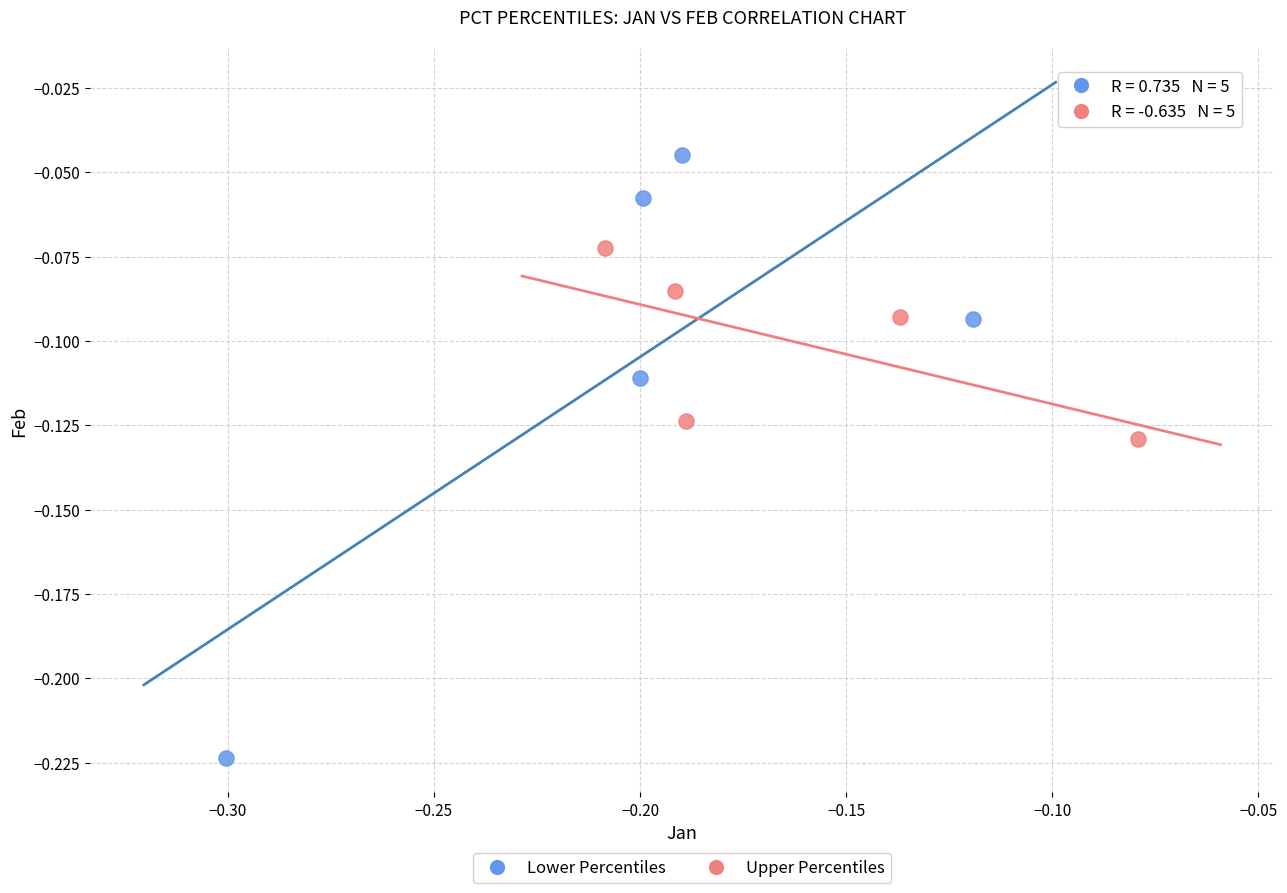

Which series reaches the maximum Y coordinate?

Lower Percentiles